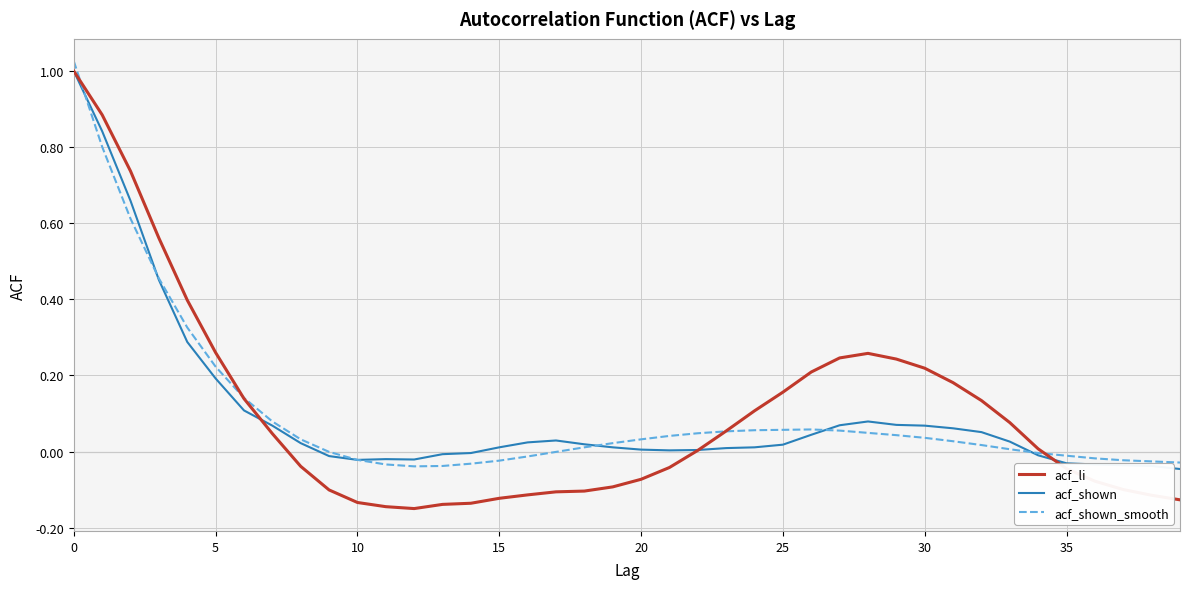

Which series has the largest range (max minus min)?

acf_li